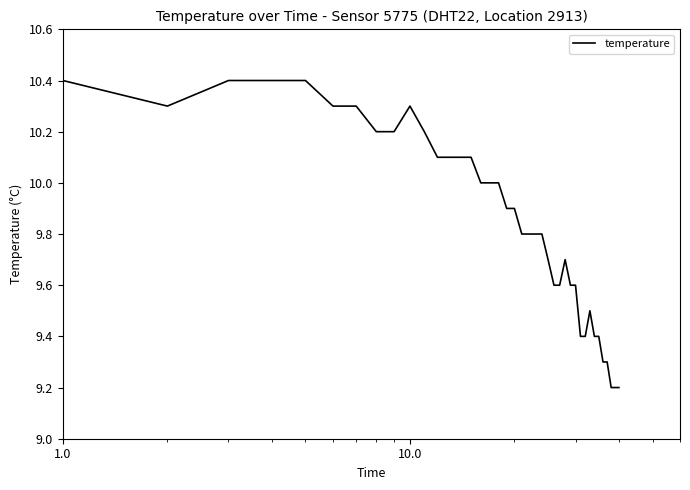

What is the maximum value shown in the chart?

10.4